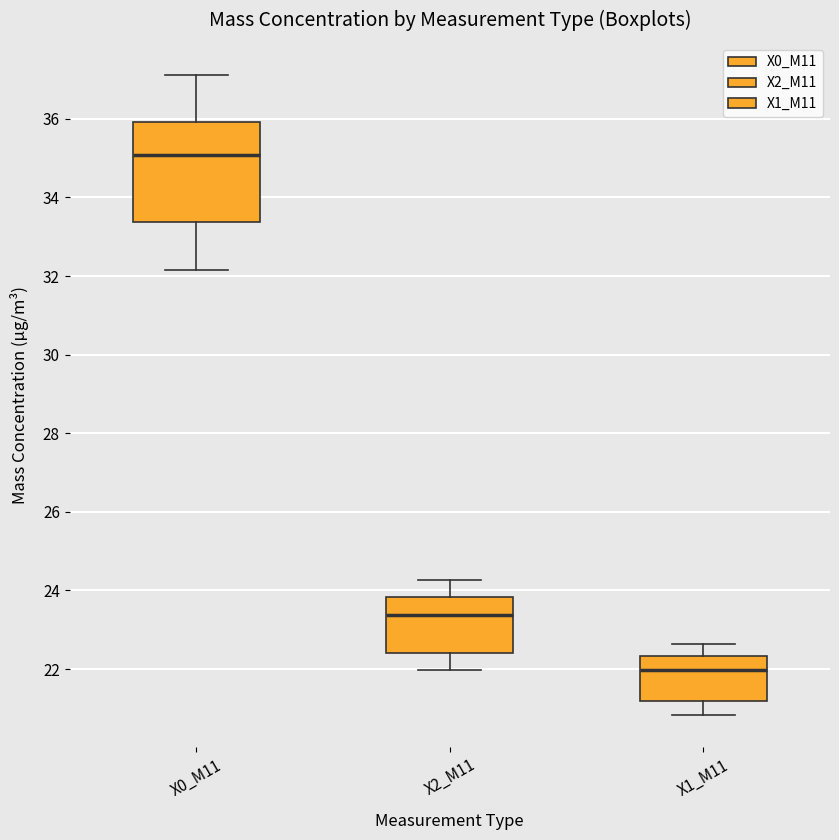

Reading left to right, transcribe this box plot: for each box, give where its median line is, the range the box spans, and where its two whiskers end, as read against the y-axis. The values are not printed on the chart, so give them approximately, as read against the axis.

X0_M11: median 35.0, box 33.4 to 36.0, whiskers 32.2 to 37.2
X2_M11: median 23.4, box 22.4 to 23.8, whiskers 22.0 to 24.2
X1_M11: median 22.0, box 21.2 to 22.4, whiskers 20.8 to 22.6